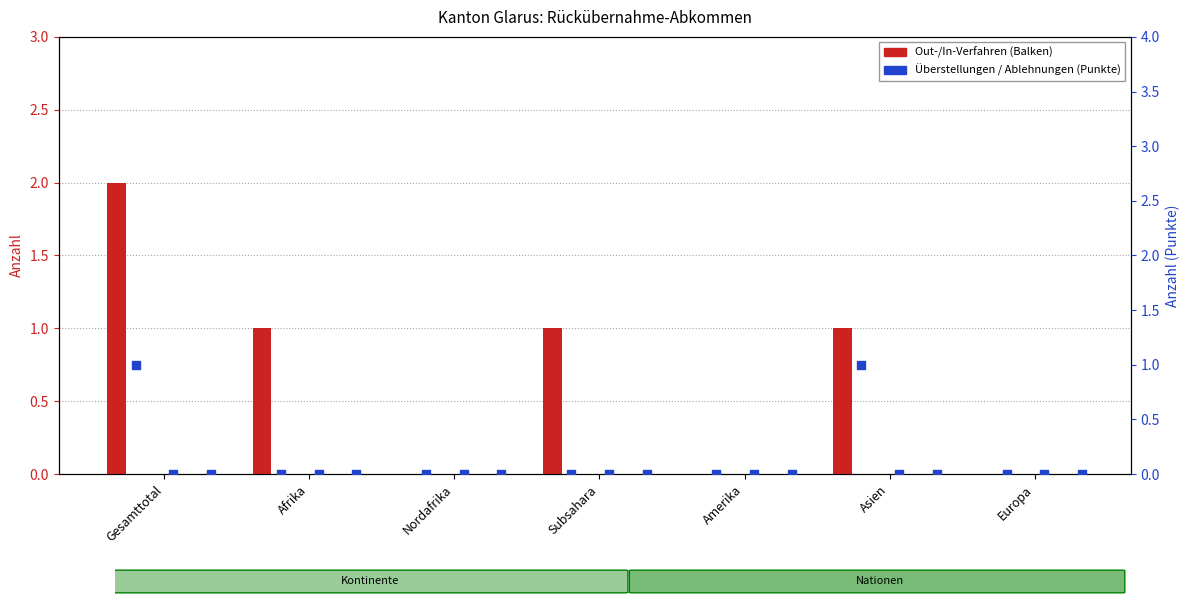

Which series contains the lowest Y value?

Out-Verfahren (col_2)